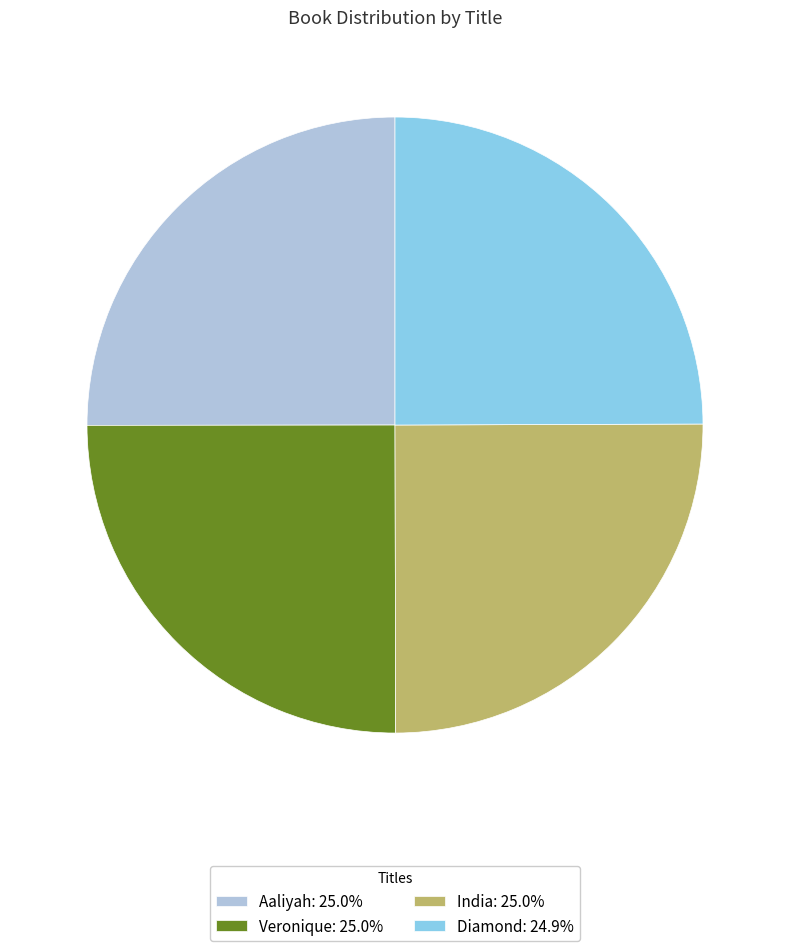

Does India: 25.0% account for over 50% of the chart?

No